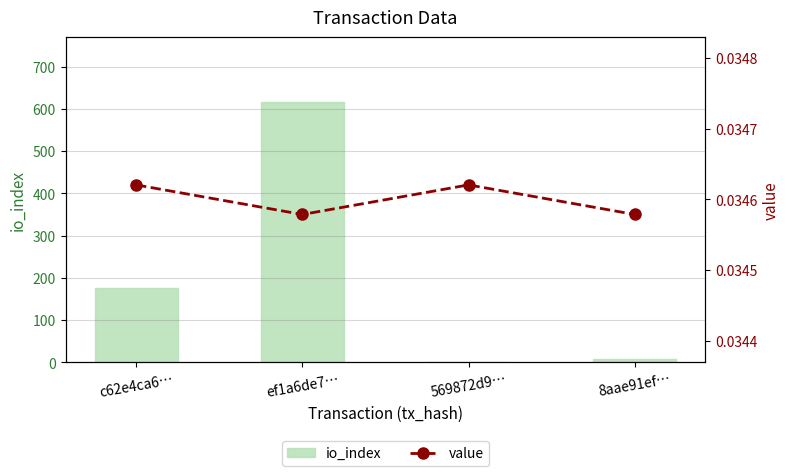

What is the label of the 3rd bar from the left?

569872d9…